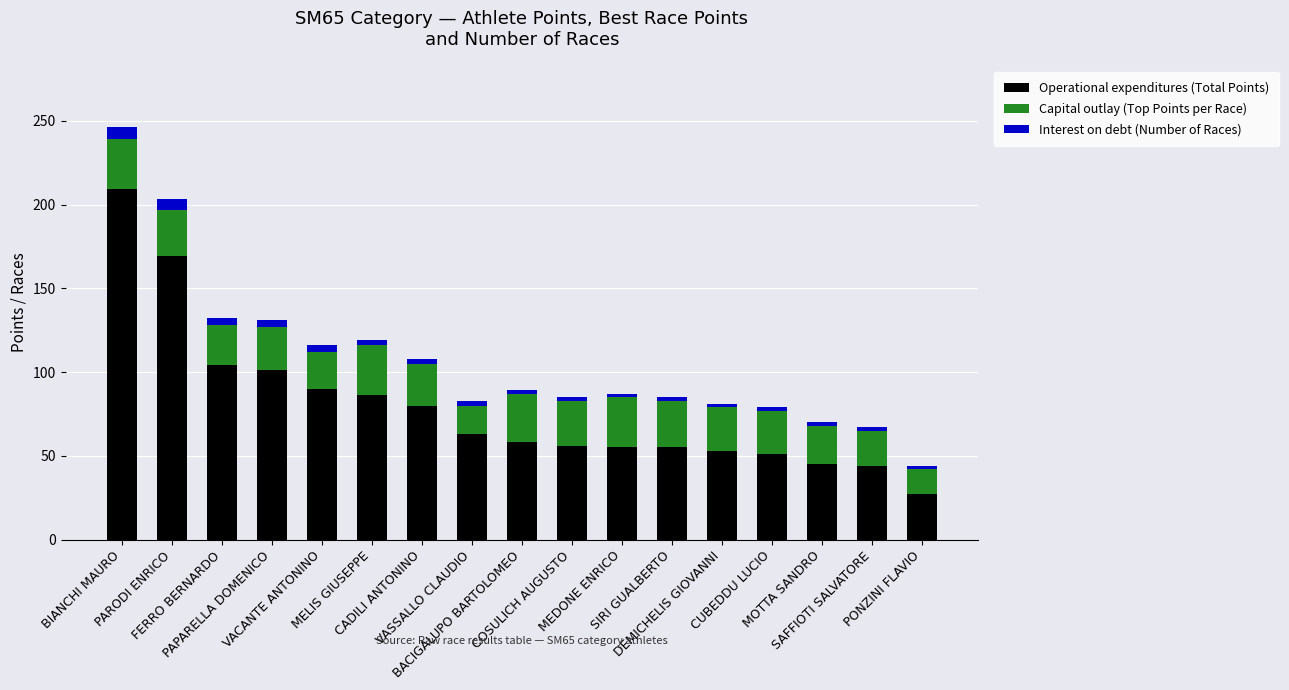

What is the highest value of the Operational expenditures (Total Points) series?

209